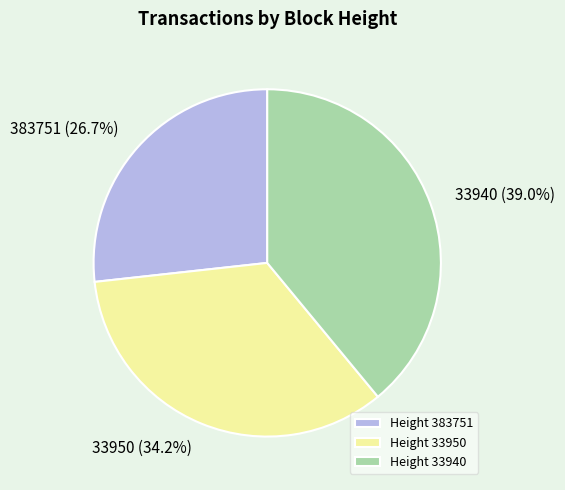

To the nearest percent, what portion does 33940 represent?

39%